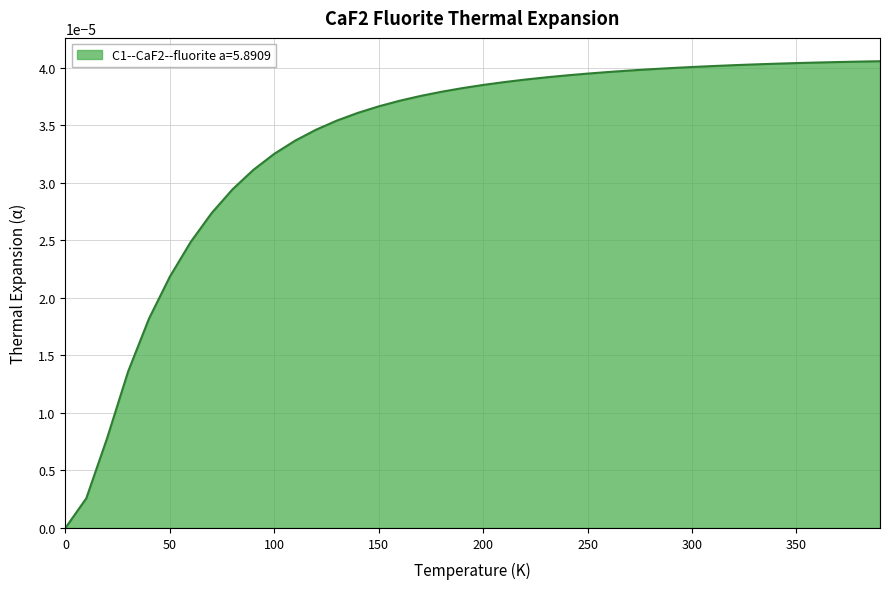

How many values exceed 0?

39